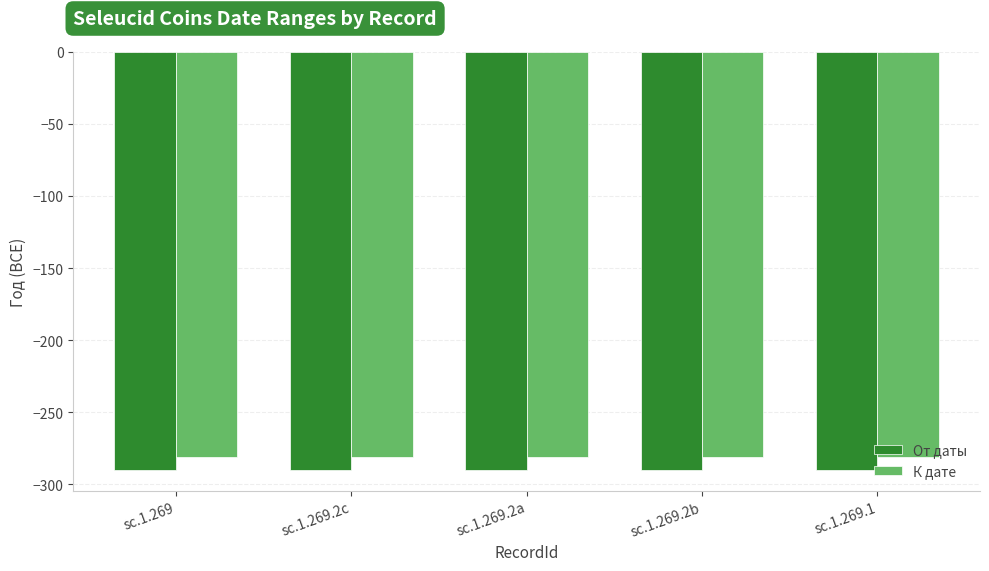

Reading left to right, transcribe all the data shown in this chart.

От даты: sc.1.269=-290	sc.1.269.2c=-290	sc.1.269.2a=-290	sc.1.269.2b=-290	sc.1.269.1=-290
К дате: sc.1.269=-281	sc.1.269.2c=-281	sc.1.269.2a=-281	sc.1.269.2b=-281	sc.1.269.1=-281